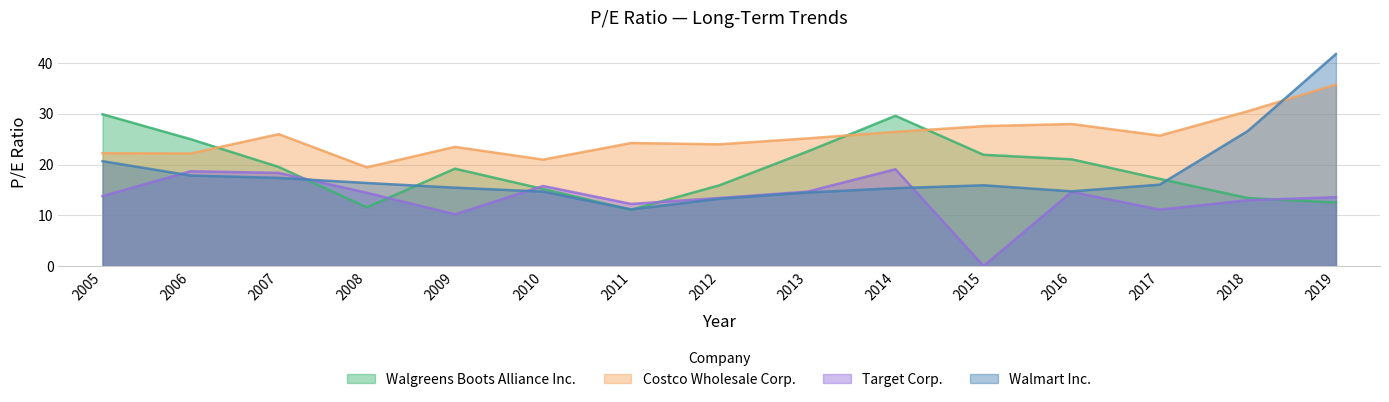

What are all the series names shown in the legend?

Walgreens Boots Alliance Inc., Costco Wholesale Corp., Target Corp., Walmart Inc.